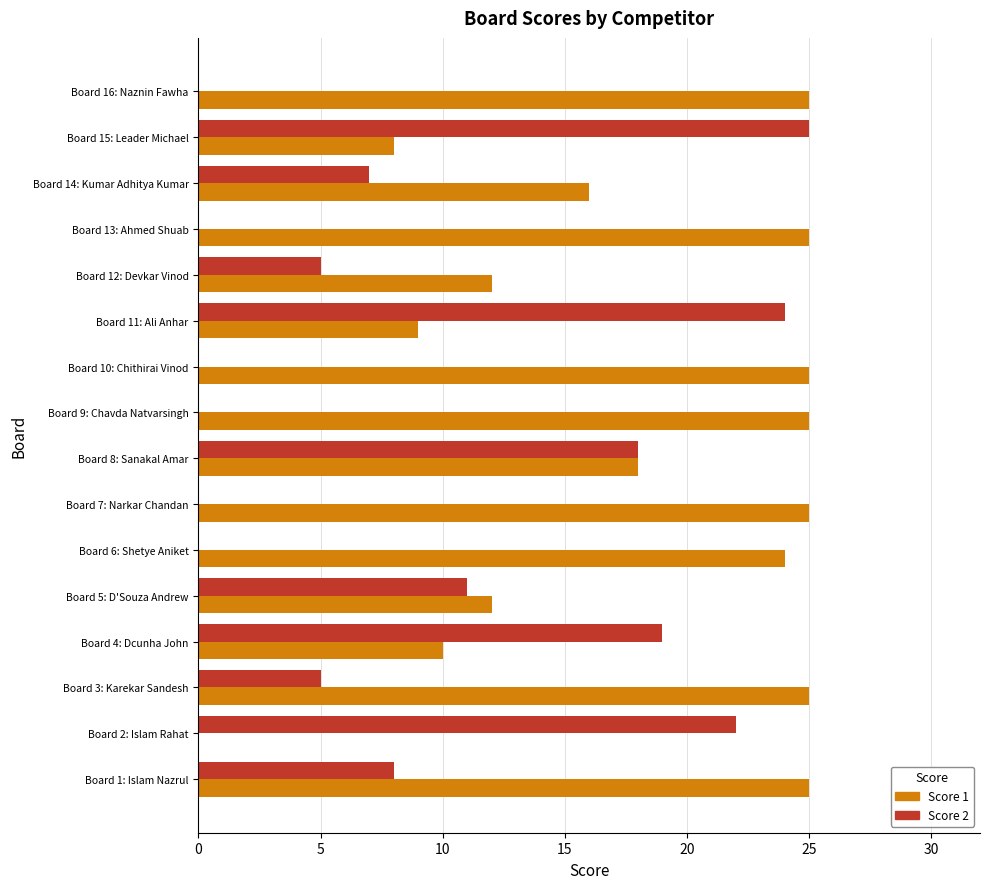

The value of Score 1 at Board 7: Narkar Chandan is 8. True or false?

False